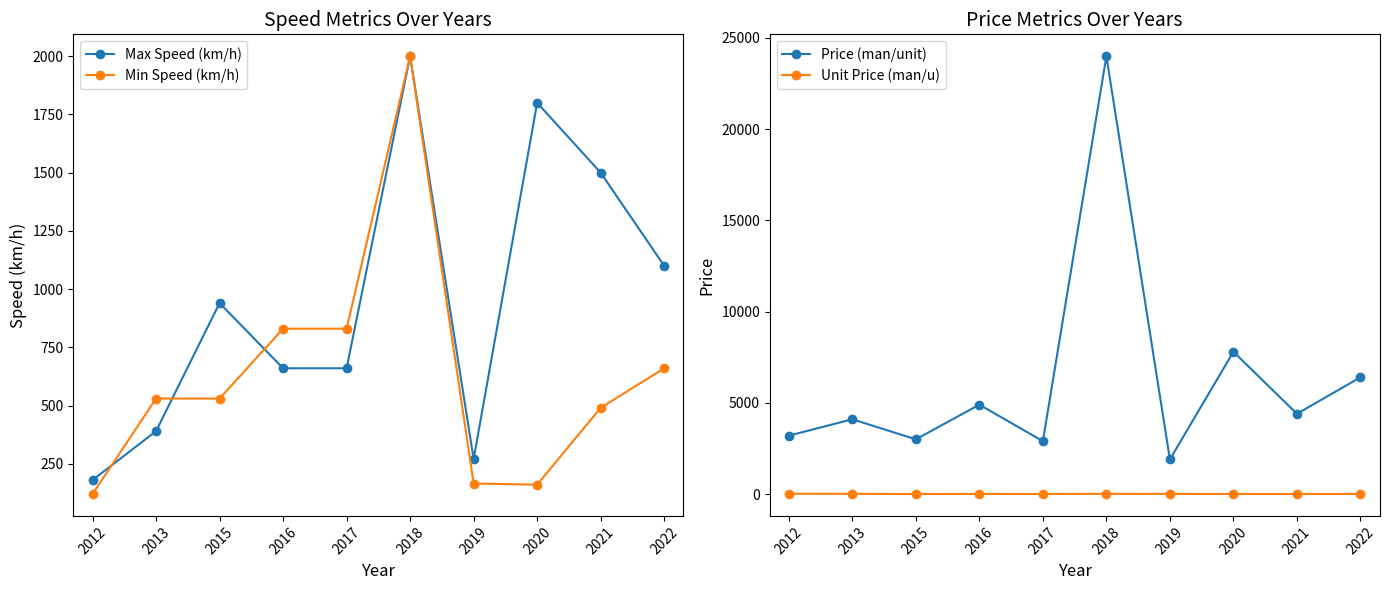

How many values in the Price (man/unit) series are below 4400?

5